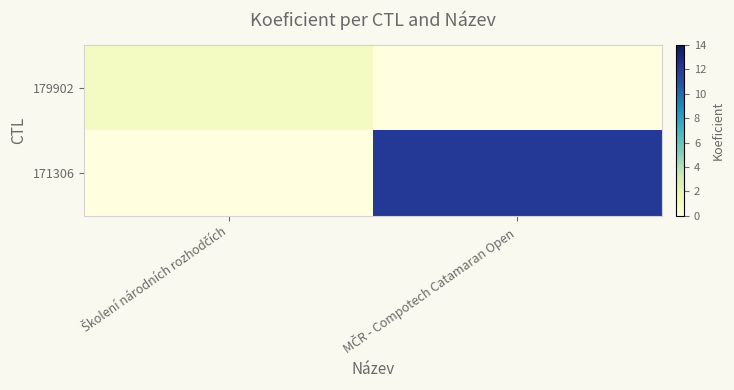

Count the number of data series in this chart.

2